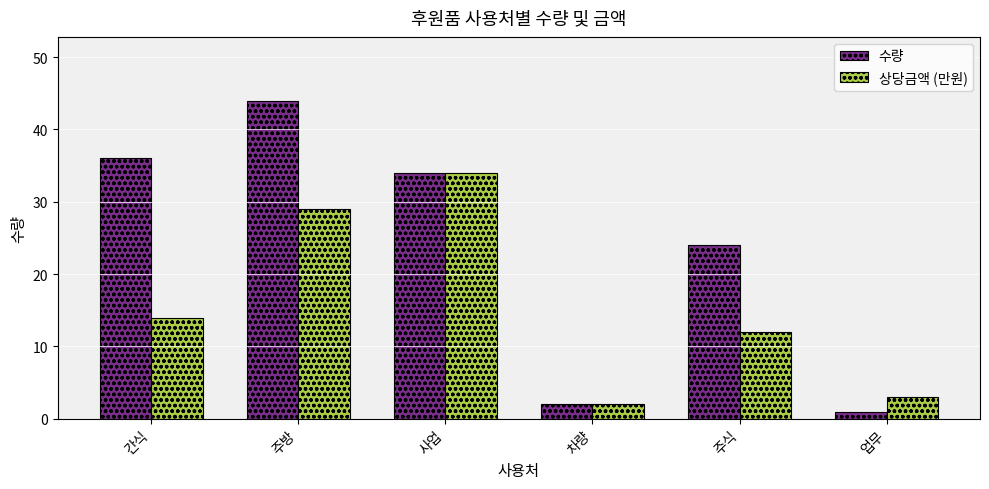

What is the value of the 수량 bar at the 1st from the left?

36